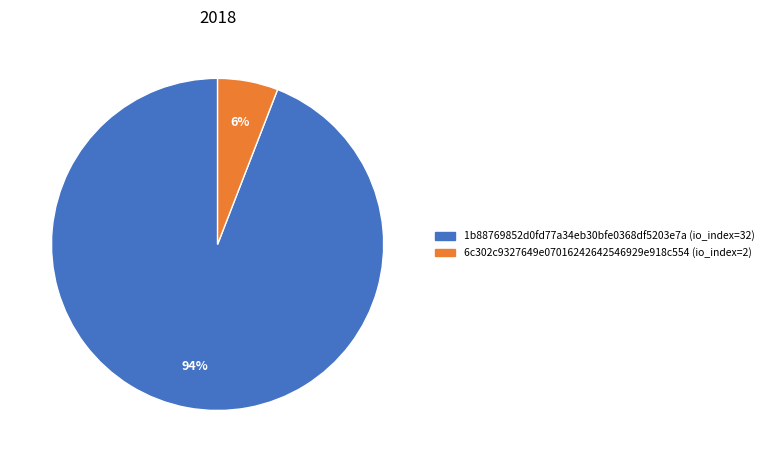

To the nearest percent, what percentage of the pie is 1b88769852d0fd77a34eb30bfe0368df5203e7a (io_index=32)?

94%